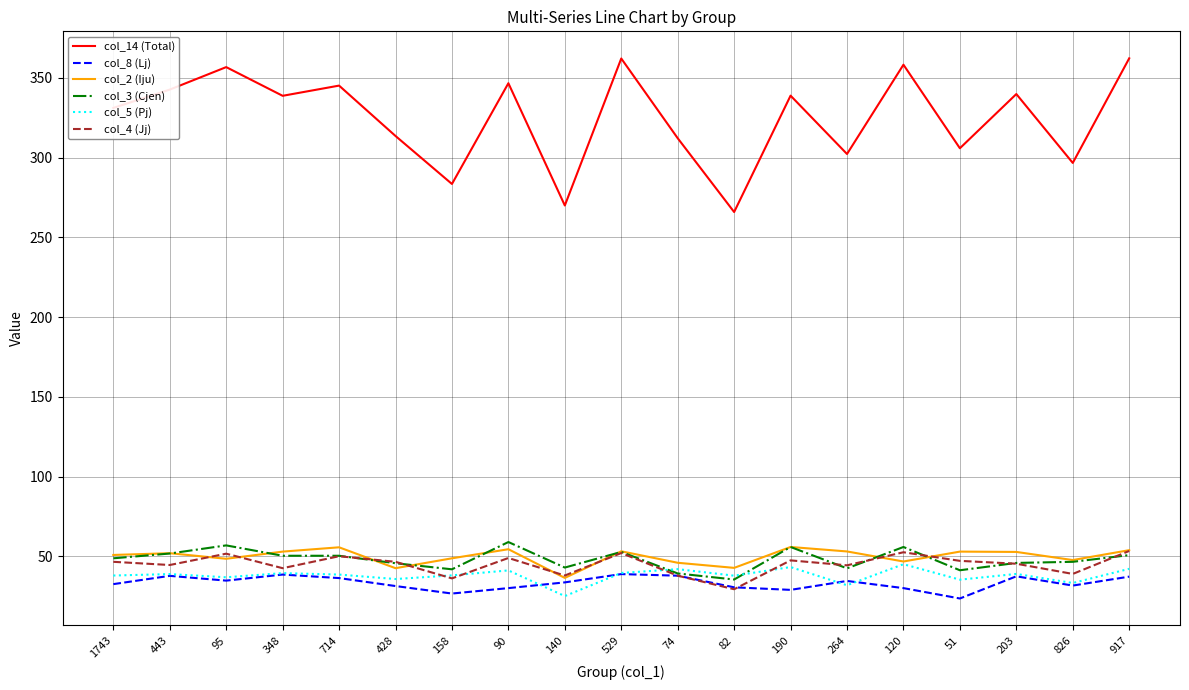

How many interior local valleys does the col_2 (Iju) series have?

6